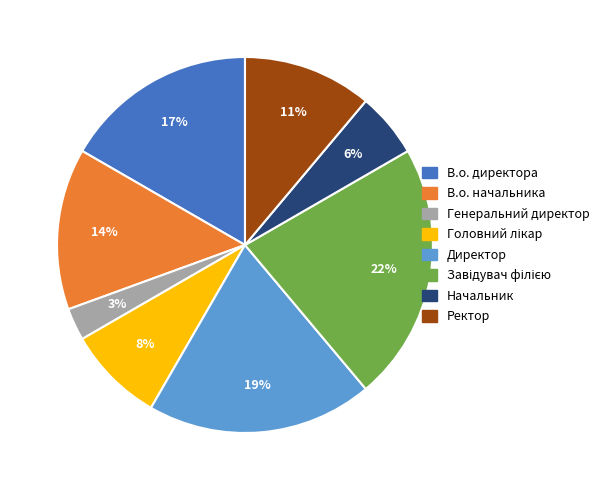

What is the ratio of the value at Генеральний директор to the value at В.о. начальника?

0.2